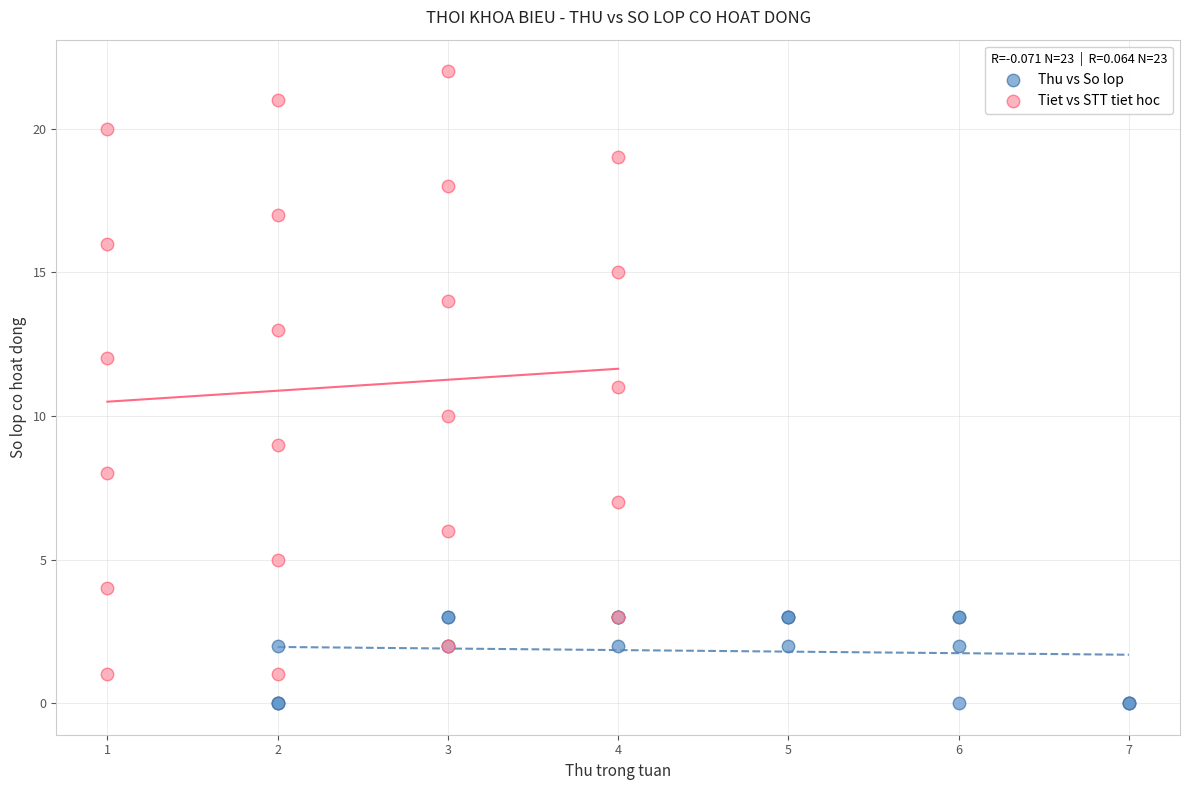

Which series has the widest spread of Y values?

Tiet vs STT tiet hoc